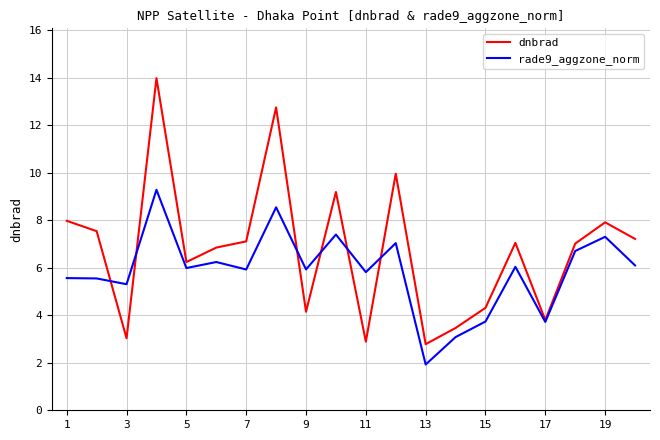

What is the maximum value for dnbrad?

14.0